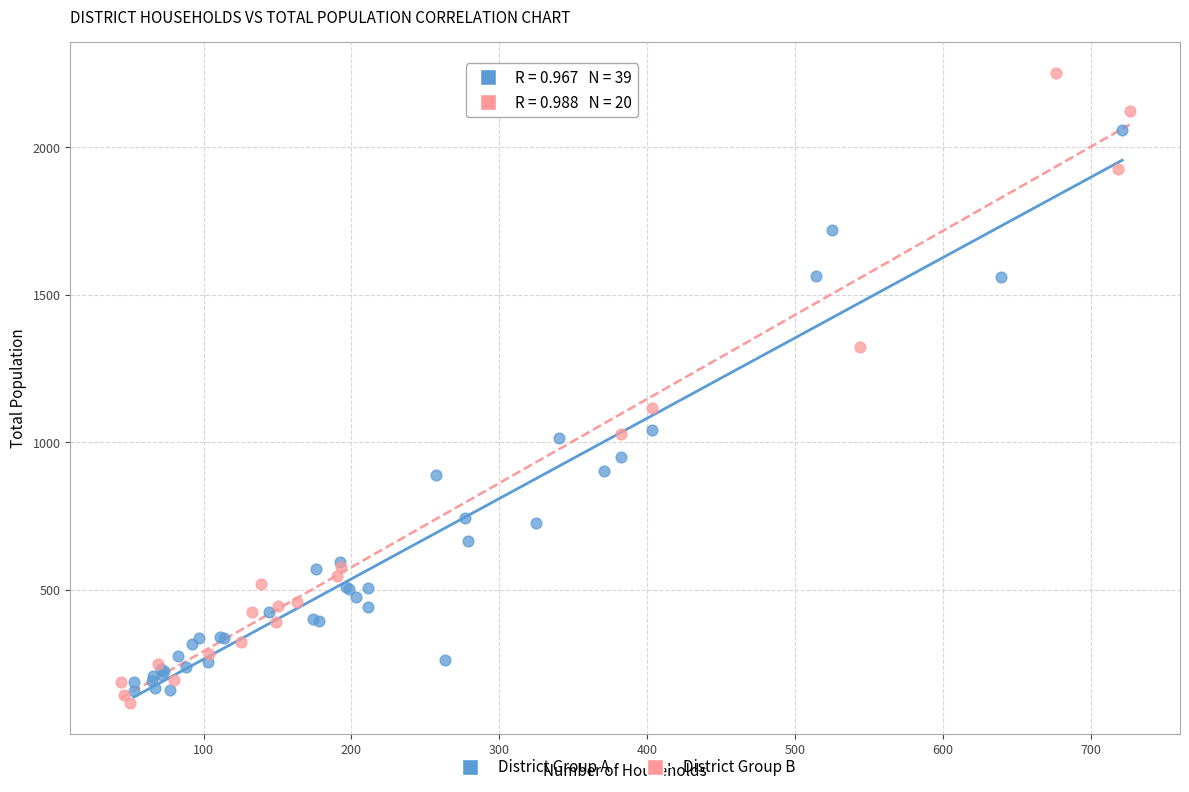

Which series has the largest Y range (max minus min)?

District Group B